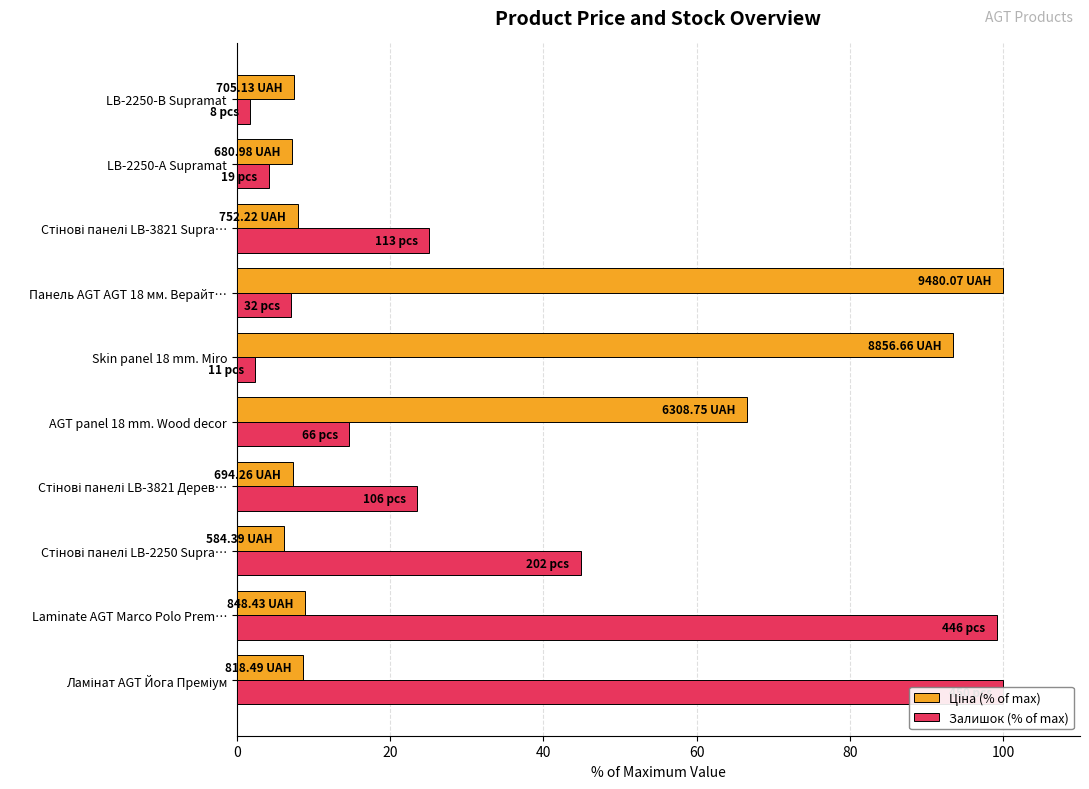

What is the value of the Ціна (% of max) bar at the 1st from the left?

8.6